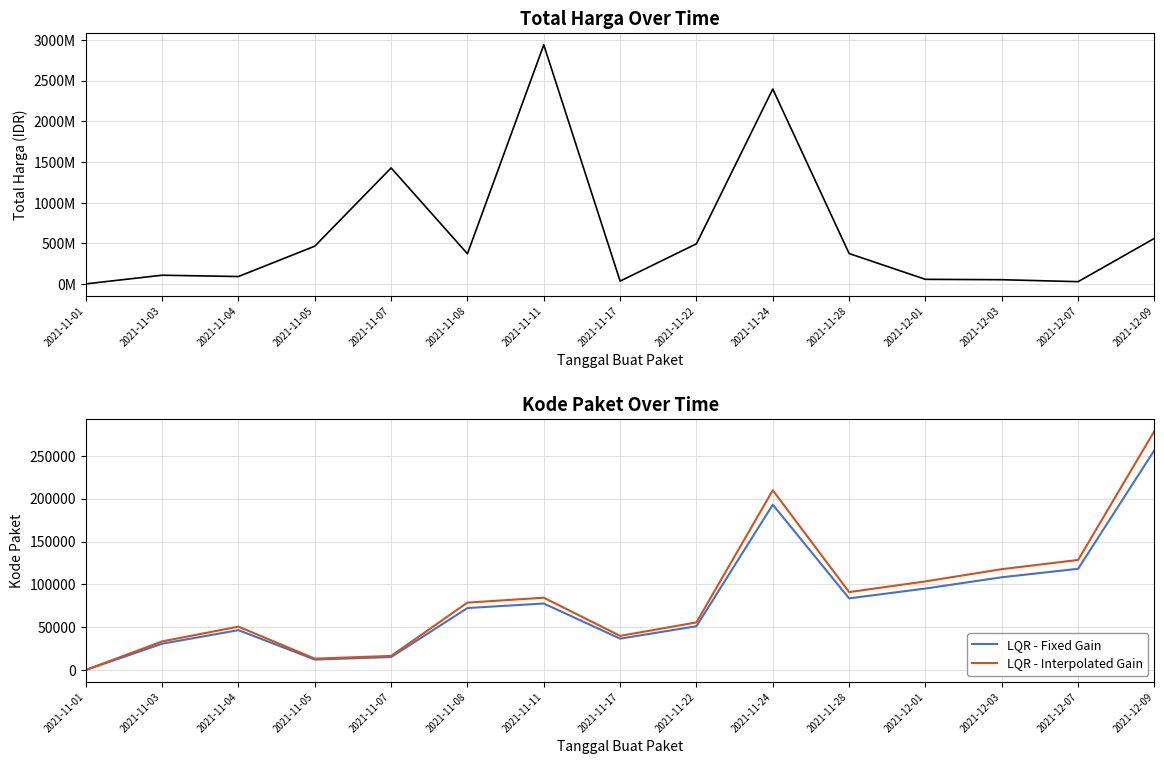

What is the difference between the highest and lowest values at 2021-11-24?

2395135044.1